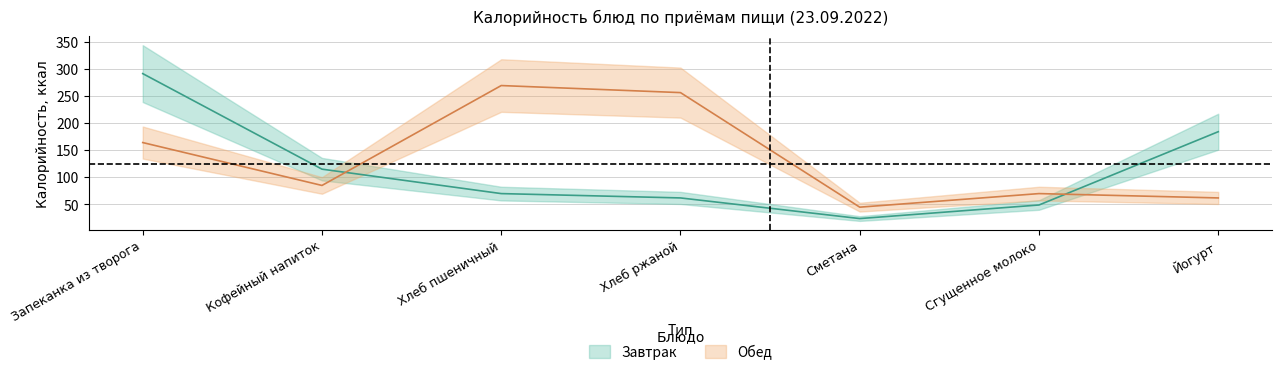

What are all the series names shown in the legend?

Завтрак, Обед